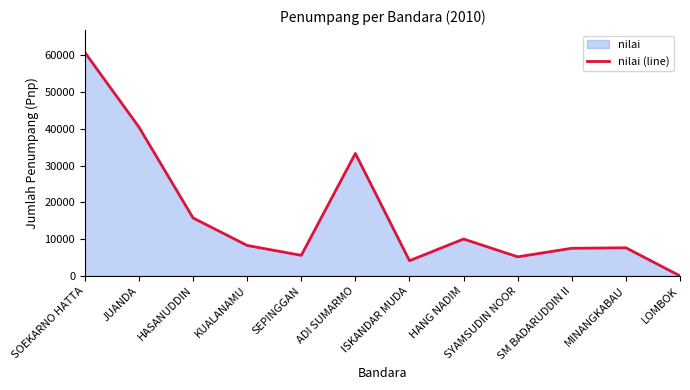

Reading left to right, transcribe all the data shown in this chart.

60781	40455	15758	8278	5586	33310	4133	10028	5184	7512	7643	0